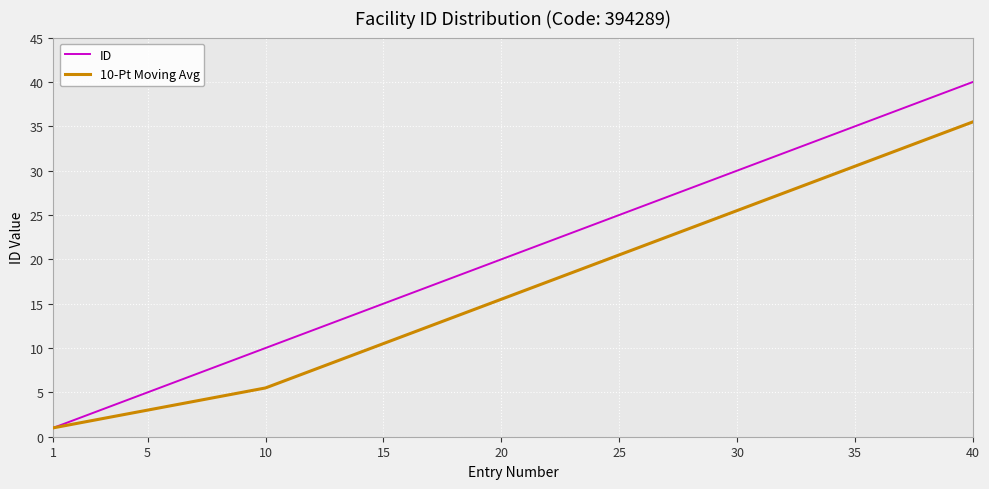

Which series has the largest total across all categories?

ID